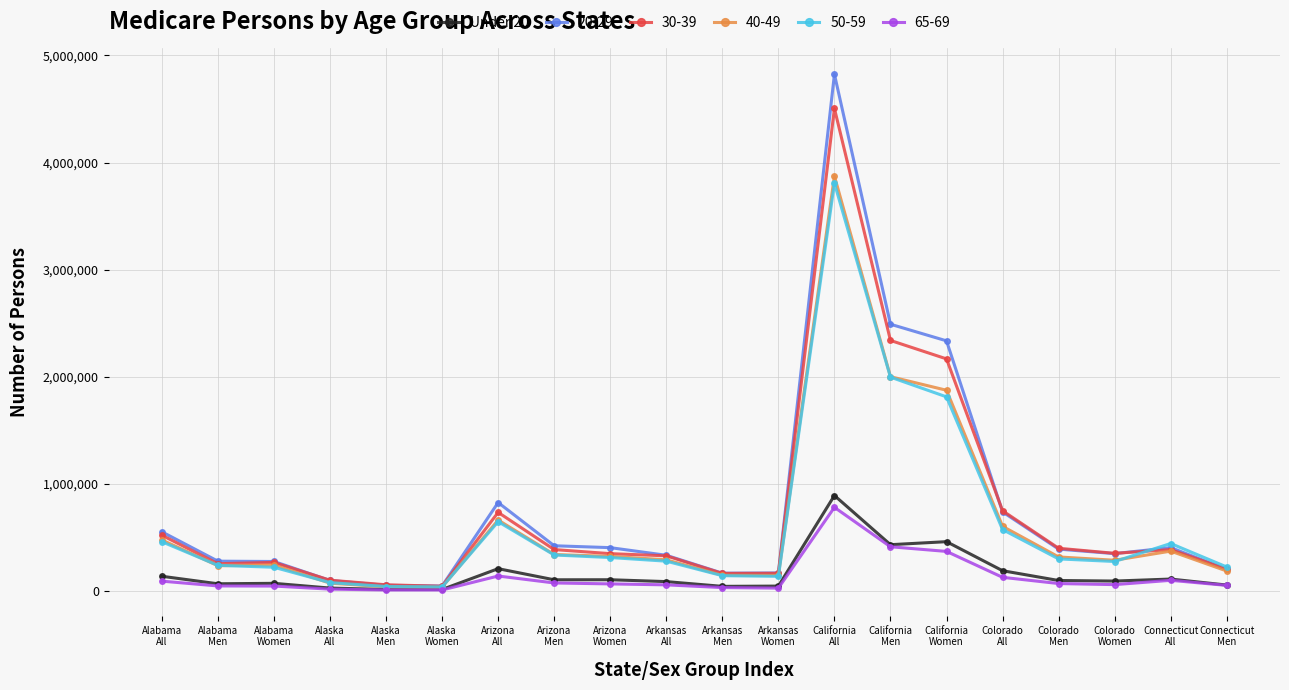

At how many categories does at least one series exceed 1421633?

3